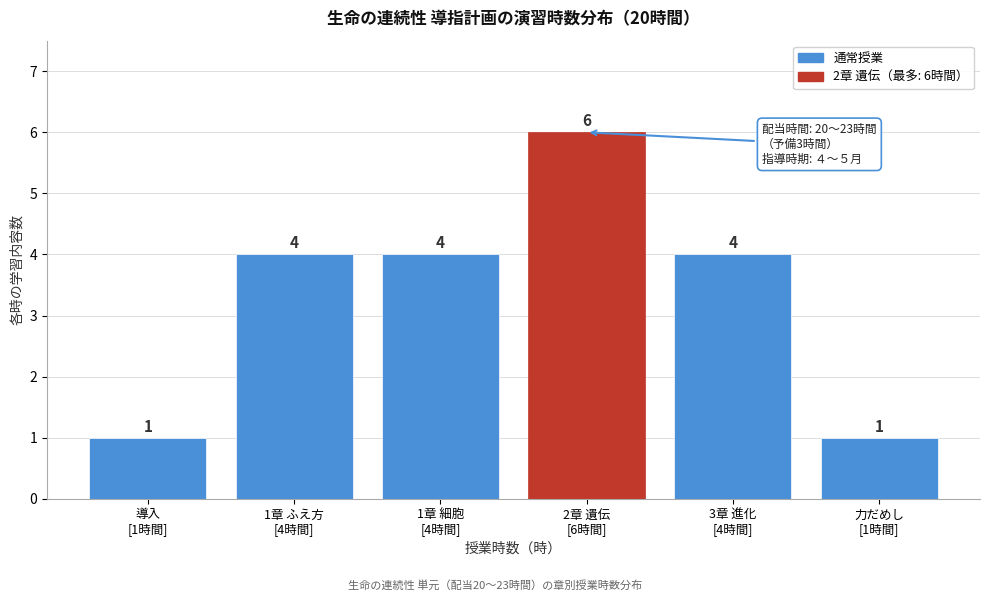

Reading right to left, list all the values displayed in this chart.

1	4	6	4	4	1